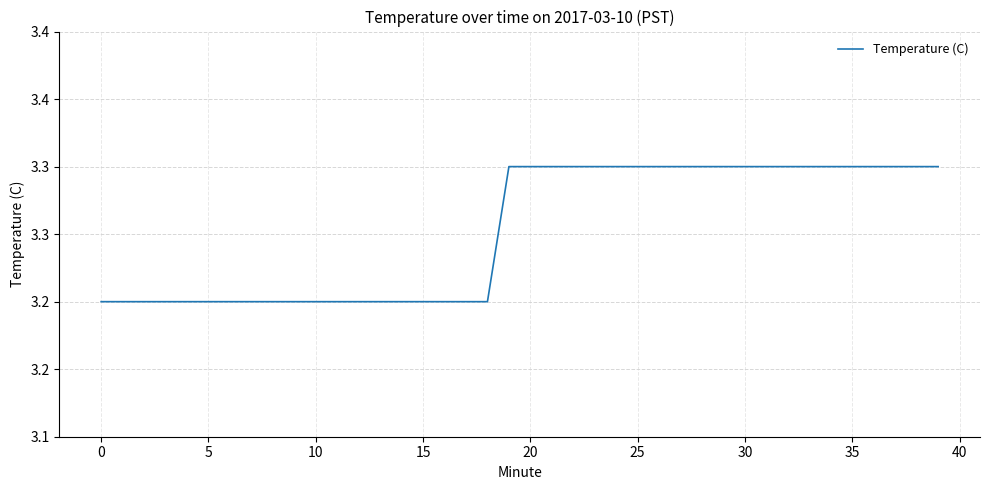

What is the greatest value displayed?

3.3